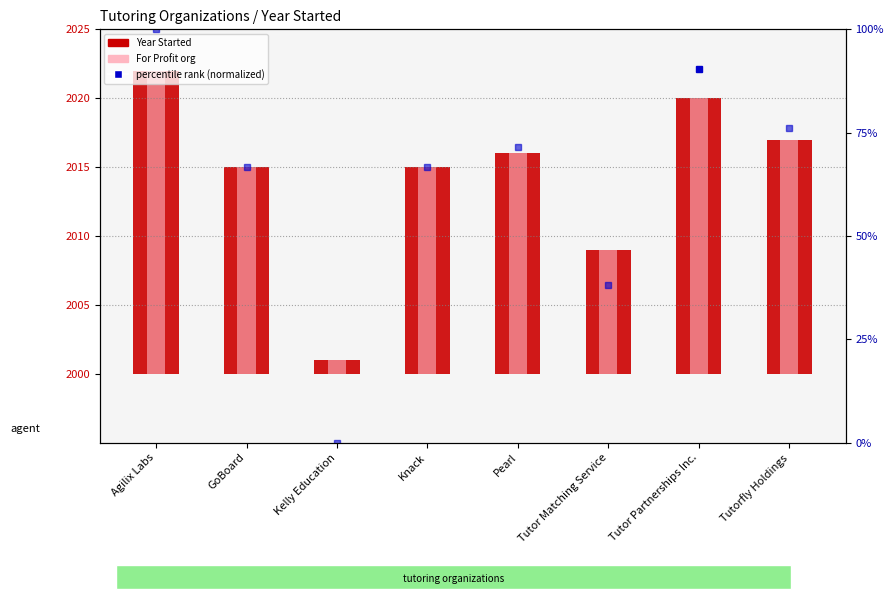

What is the minimum value shown in the chart?

1